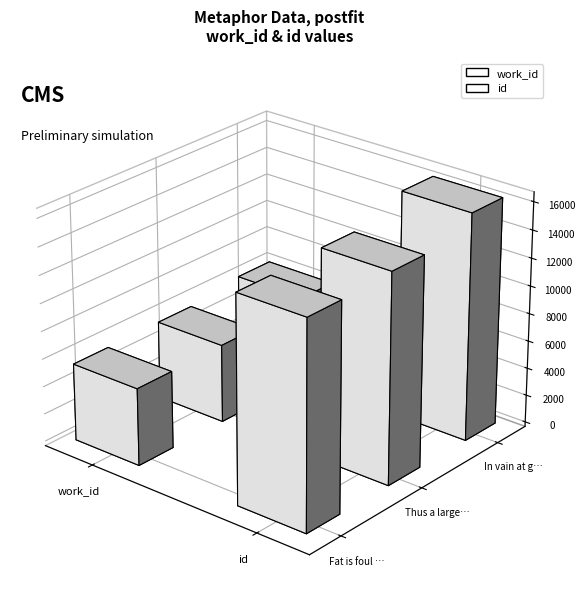

Rank the categories by id value from highest to lowest.

In vain at glory gudgeon, Thus a large dumpling, Fat is foul weather